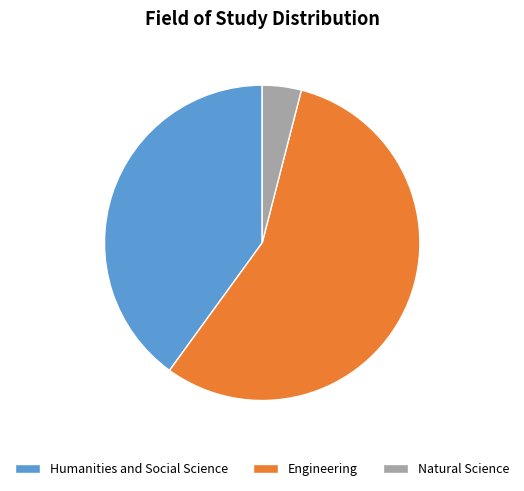

Rank the categories by value from lowest to highest.

Natural Science, Humanities and Social Science, Engineering